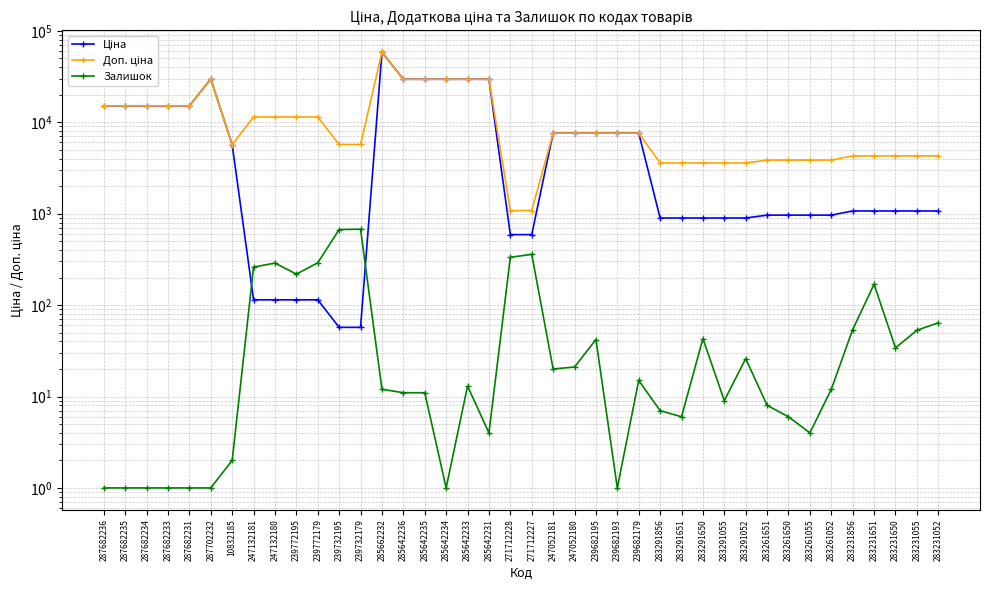

What is the spread (max minus min) of values at 287682233?

15119.0